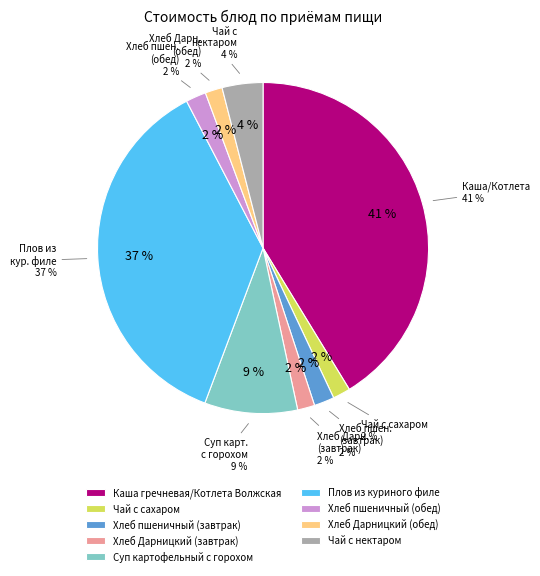

Do Чай с сахаром and Каша гречневая/Котлета Волжская together represent more than half of the pie?

No